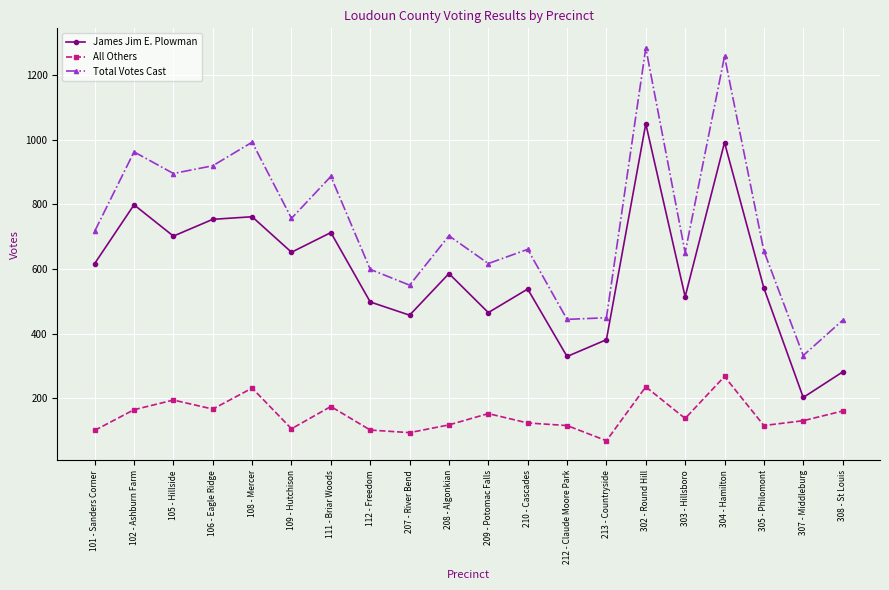

True or false: Total Votes Cast and All Others intersect in this chart.

False